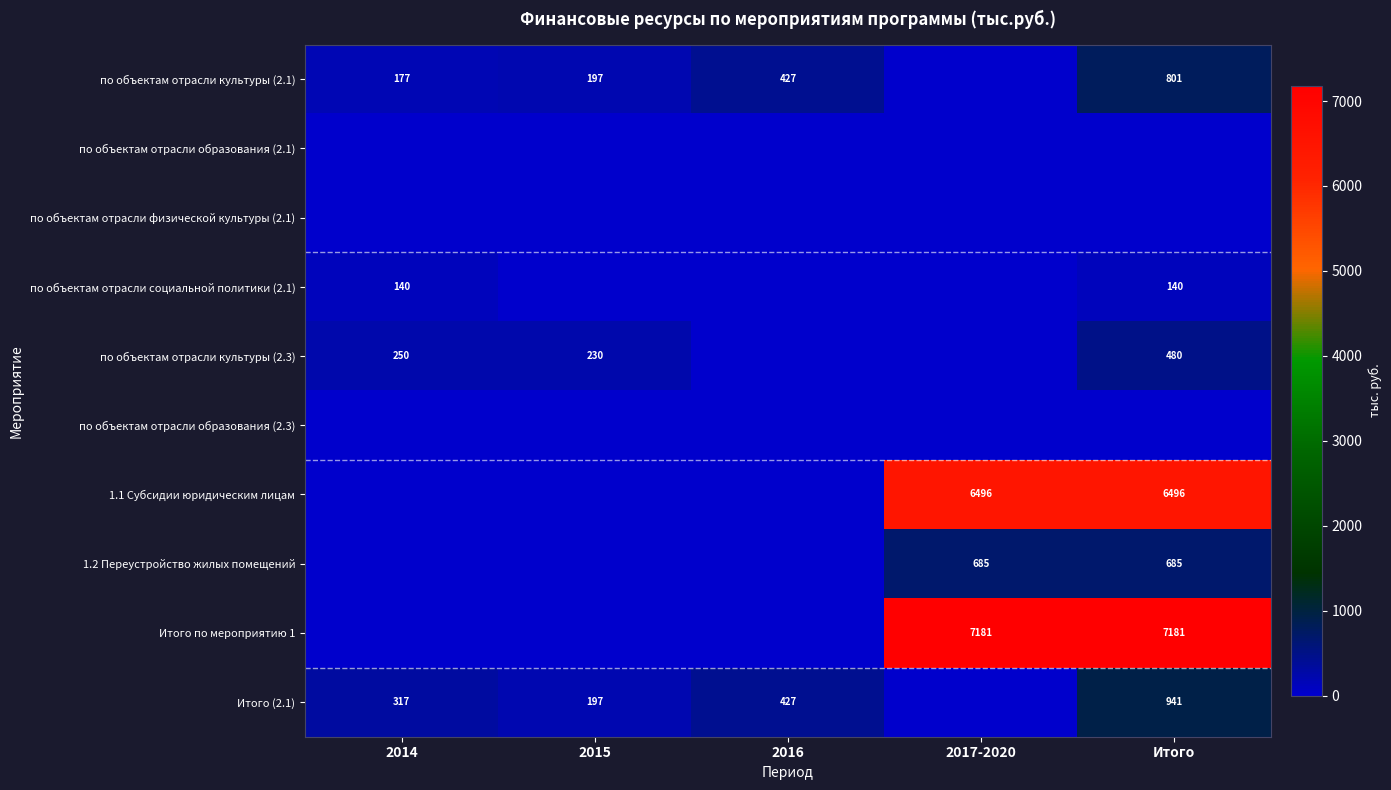

The 1.1 Субсидии юридическим лицам series shows 6496 at 2017-2020. True or false?

True